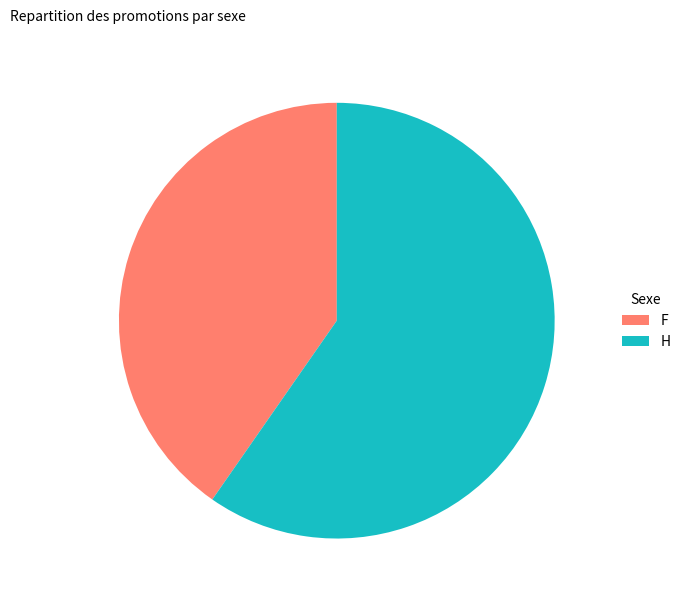

Combined, do H and F account for over 50%?

Yes